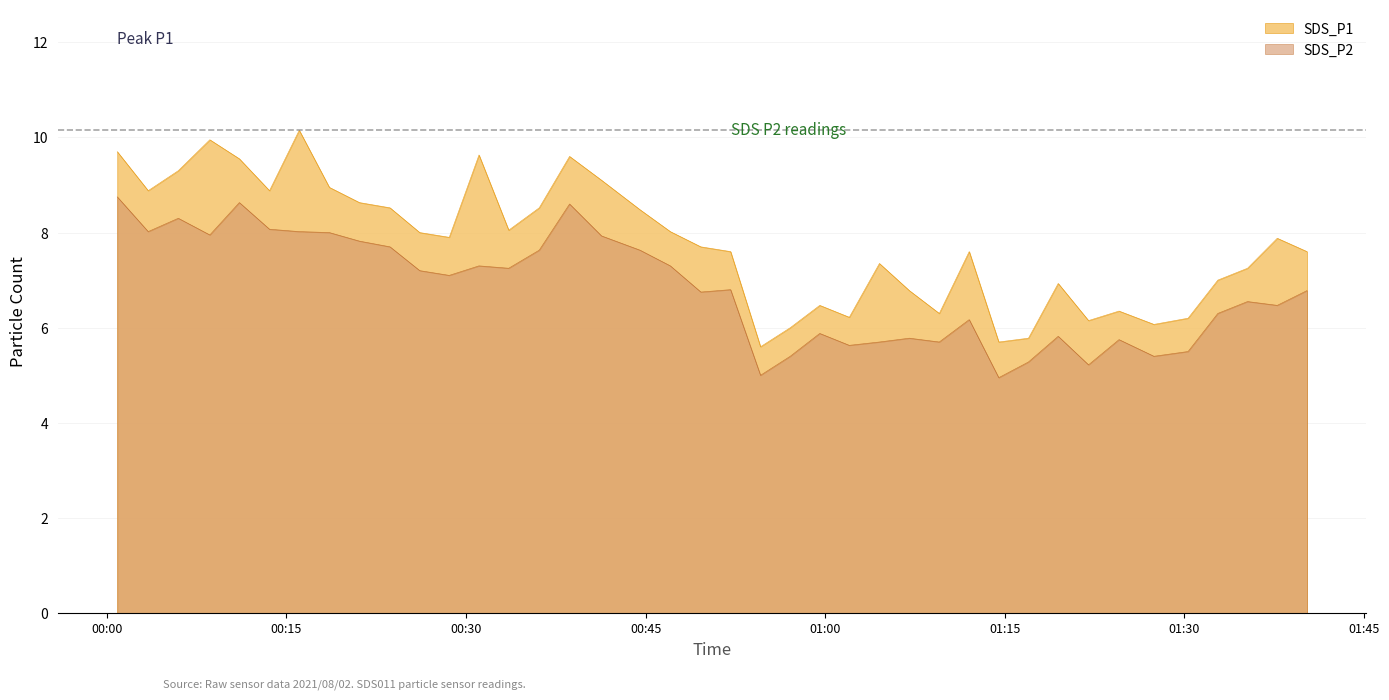

Reading right to left, extract all data points from this chart.

SDS_P1: 2021/08/02 01:40:15=7.6	2021/08/02 01:37:46=7.9	2021/08/02 01:35:17=7.2	2021/08/02 01:32:48=7.0	2021/08/02 01:30:19=6.2	2021/08/02 01:27:28=6.1	2021/08/02 01:24:33=6.3	2021/08/02 01:22:00=6.2	2021/08/02 01:19:28=6.9	2021/08/02 01:16:59=5.8	2021/08/02 01:14:30=5.7	2021/08/02 01:12:02=7.6	2021/08/02 01:09:32=6.3	2021/08/02 01:07:02=6.8	2021/08/02 01:04:32=7.3	2021/08/02 01:02:01=6.2	2021/08/02 00:59:33=6.5	2021/08/02 00:57:05=6.0	2021/08/02 00:54:36=5.6	2021/08/02 00:52:06=7.6	2021/08/02 00:49:37=7.7	2021/08/02 00:47:04=8.0	2021/08/02 00:44:32=8.5	2021/08/02 00:41:19=9.1	2021/08/02 00:38:39=9.6	2021/08/02 00:36:07=8.5	2021/08/02 00:33:34=8.1	2021/08/02 00:31:05=9.6	2021/08/02 00:28:36=7.9	2021/08/02 00:26:08=8.0	2021/08/02 00:23:39=8.5	2021/08/02 00:21:06=8.6	2021/08/02 00:18:35=8.9	2021/08/02 00:16:04=10.2	2021/08/02 00:13:35=8.9	2021/08/02 00:11:04=9.6	2021/08/02 00:08:36=9.9	2021/08/02 00:05:58=9.3	2021/08/02 00:03:27=8.9	2021/08/02 00:00:52=9.7
SDS_P2: 2021/08/02 01:40:15=6.8	2021/08/02 01:37:46=6.5	2021/08/02 01:35:17=6.5	2021/08/02 01:32:48=6.3	2021/08/02 01:30:19=5.5	2021/08/02 01:27:28=5.4	2021/08/02 01:24:33=5.8	2021/08/02 01:22:00=5.2	2021/08/02 01:19:28=5.8	2021/08/02 01:16:59=5.3	2021/08/02 01:14:30=5.0	2021/08/02 01:12:02=6.2	2021/08/02 01:09:32=5.7	2021/08/02 01:07:02=5.8	2021/08/02 01:04:32=5.7	2021/08/02 01:02:01=5.6	2021/08/02 00:59:33=5.9	2021/08/02 00:57:05=5.4	2021/08/02 00:54:36=5.0	2021/08/02 00:52:06=6.8	2021/08/02 00:49:37=6.8	2021/08/02 00:47:04=7.3	2021/08/02 00:44:32=7.6	2021/08/02 00:41:19=7.9	2021/08/02 00:38:39=8.6	2021/08/02 00:36:07=7.6	2021/08/02 00:33:34=7.2	2021/08/02 00:31:05=7.3	2021/08/02 00:28:36=7.1	2021/08/02 00:26:08=7.2	2021/08/02 00:23:39=7.7	2021/08/02 00:21:06=7.8	2021/08/02 00:18:35=8.0	2021/08/02 00:16:04=8.0	2021/08/02 00:13:35=8.1	2021/08/02 00:11:04=8.6	2021/08/02 00:08:36=8.0	2021/08/02 00:05:58=8.3	2021/08/02 00:03:27=8.0	2021/08/02 00:00:52=8.8